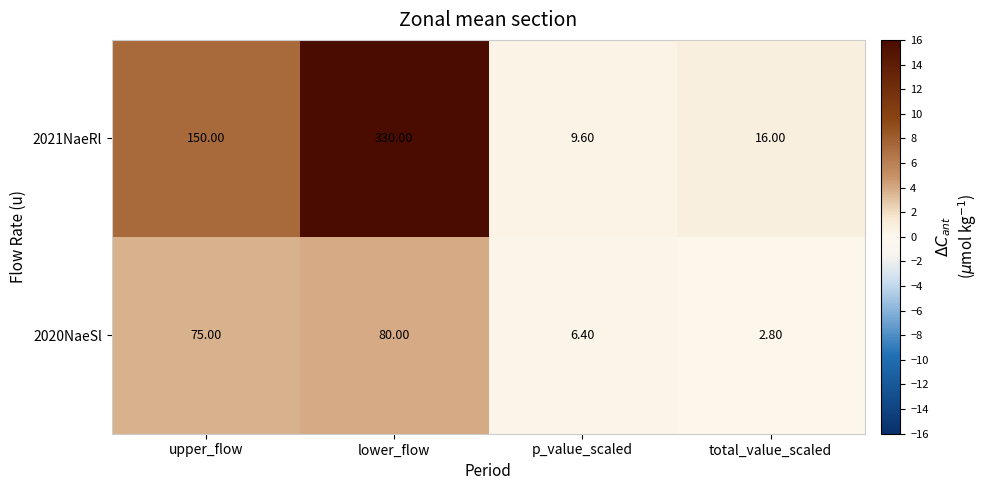

What is the difference between the maximum and minimum values in the 2020NaeSl series?

77.2